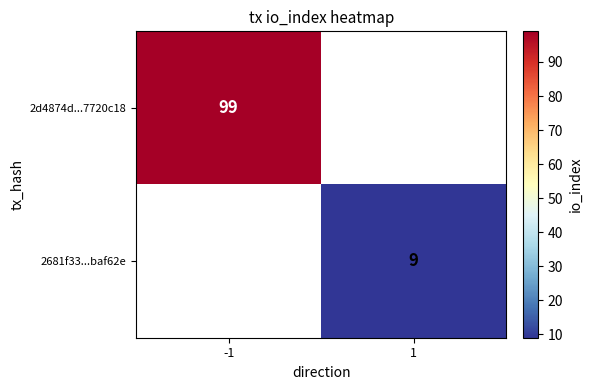

Is it true that 2681f33...baf62e equals 9 at 1?

True